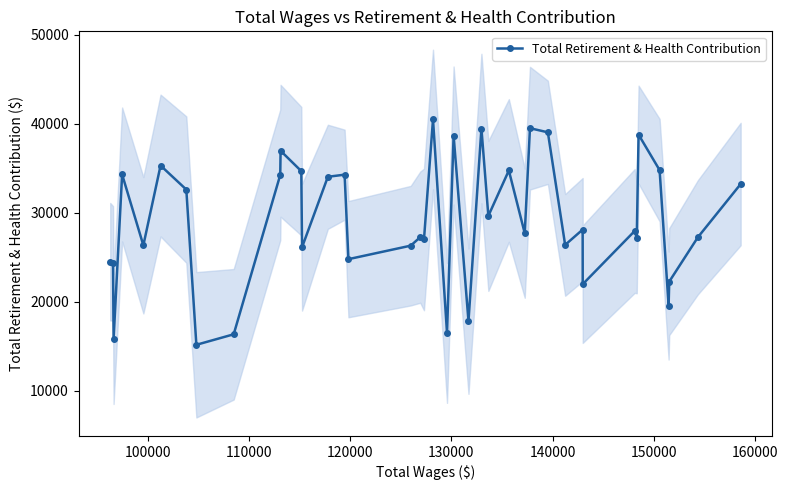

How many points are higher than both their immediate neighbors (excluding endpoints)?

13